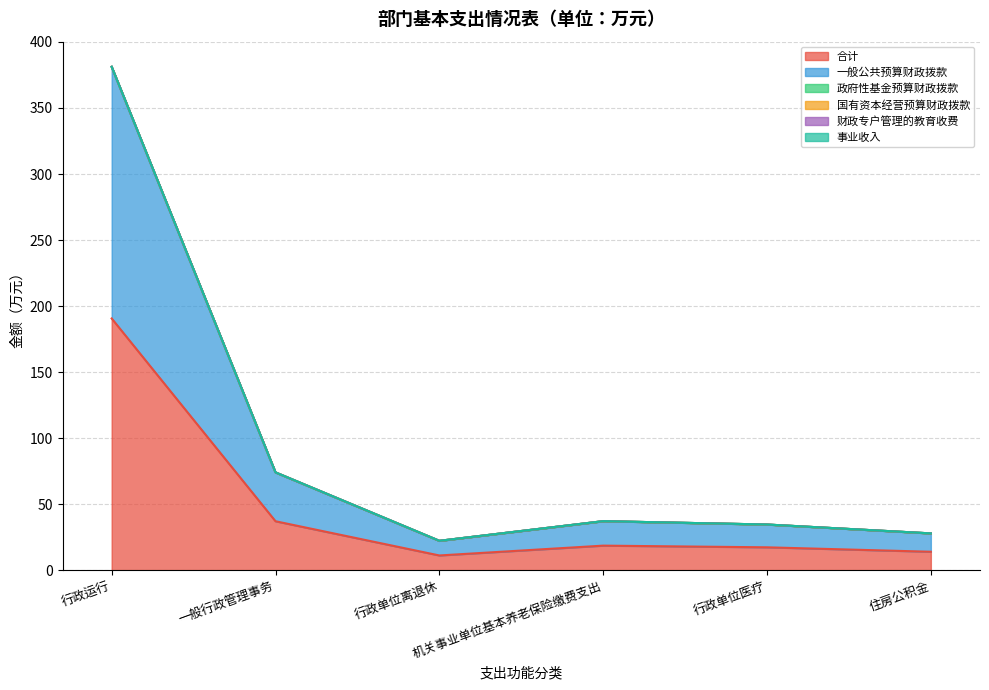

Does the chart display data point markers on the line(s)?

No